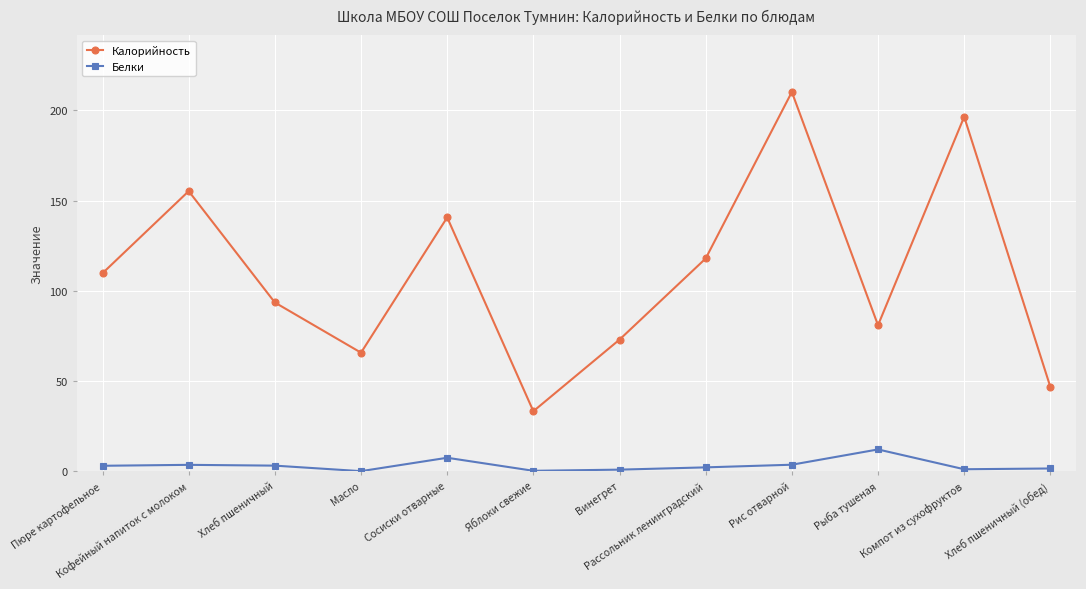

What are all the series names shown in the legend?

Калорийность, Белки